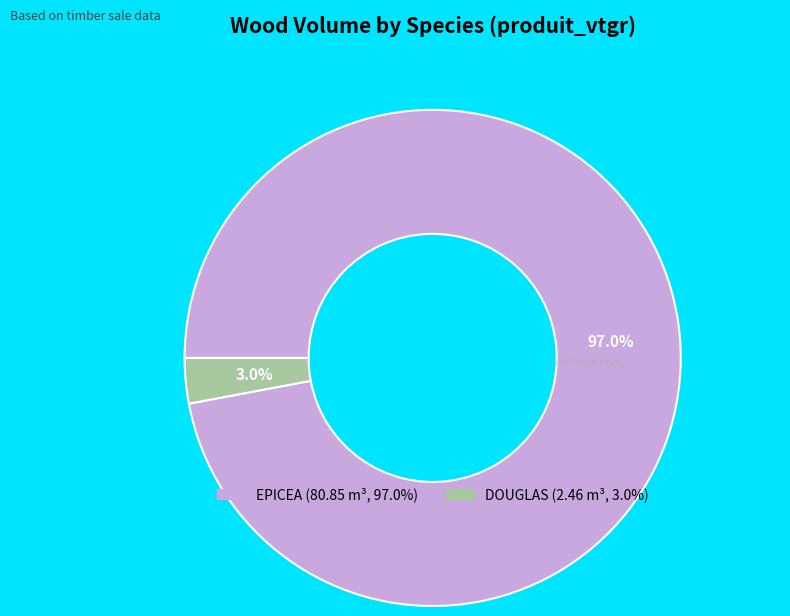

How many segments does this pie chart have?

2